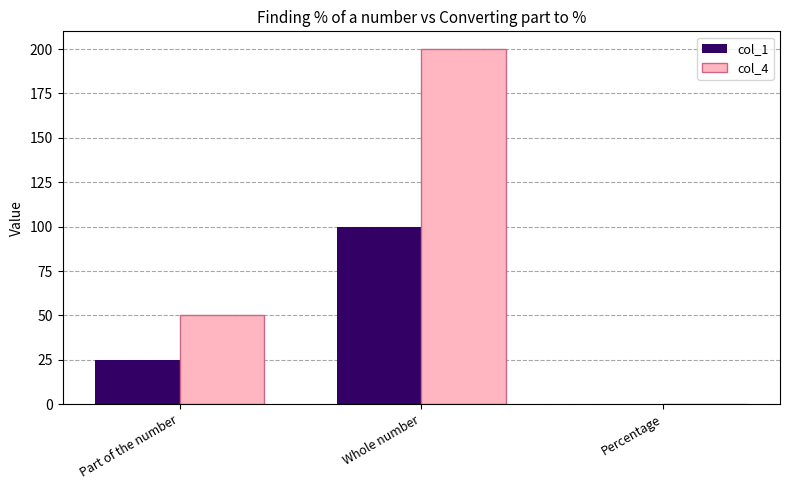

What is the sum of the col_1 values at Whole number and Part of the number?

125.0